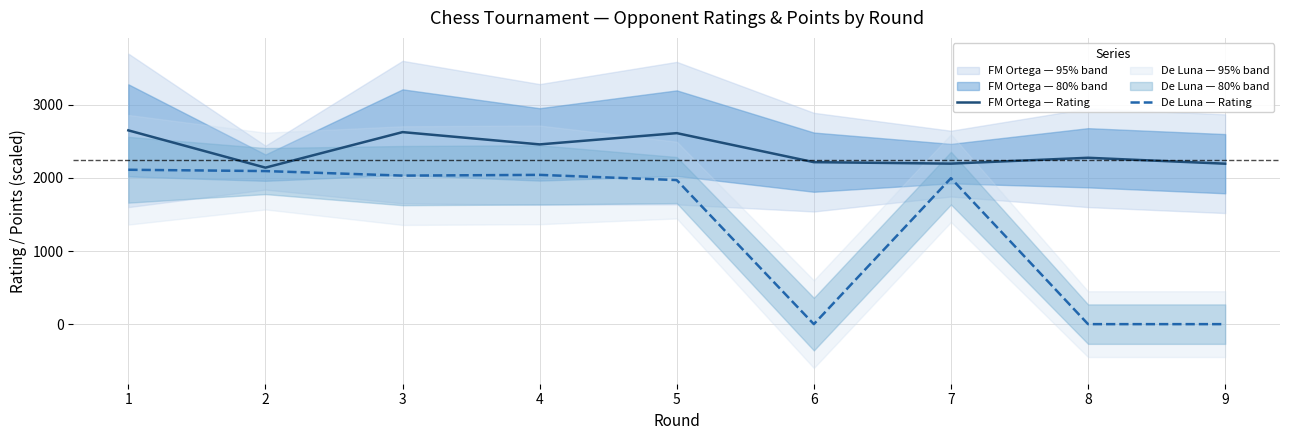

The value of De Luna — Rating at 3 is 2882. True or false?

False